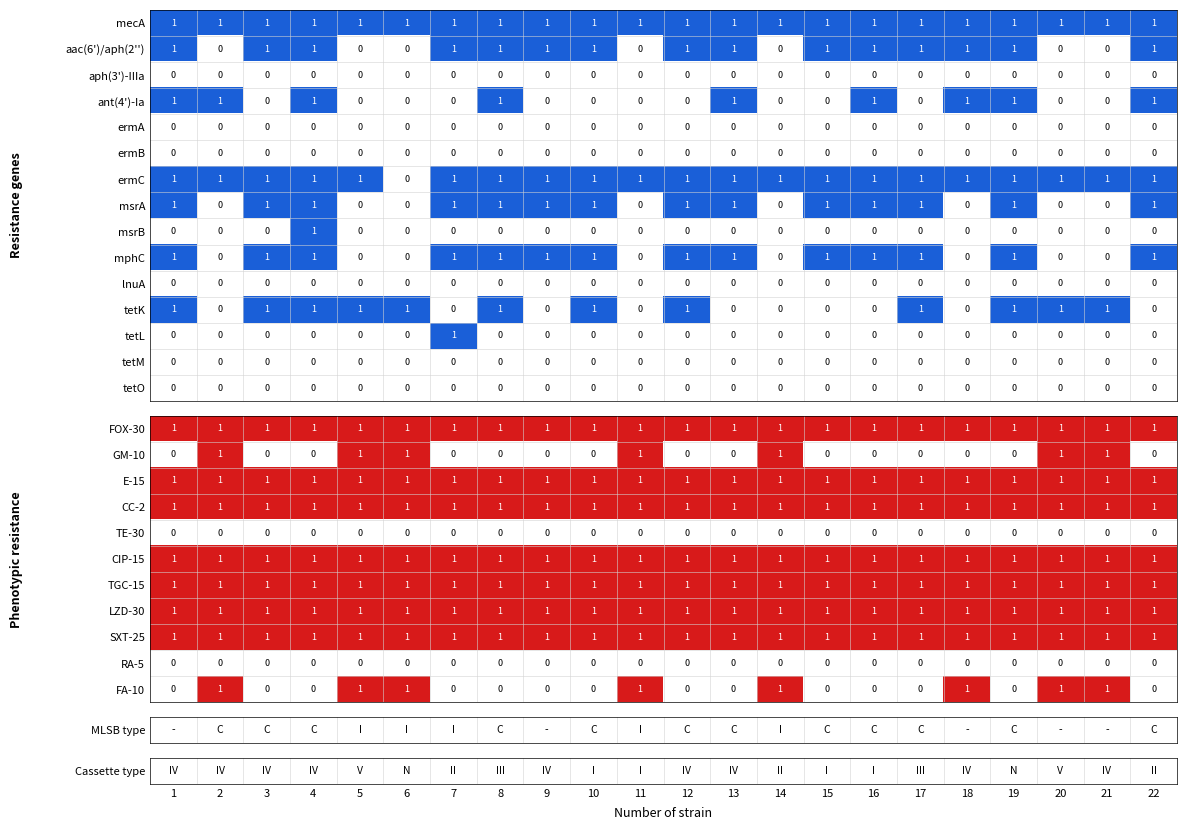

What is the total value across all series at 8?

8